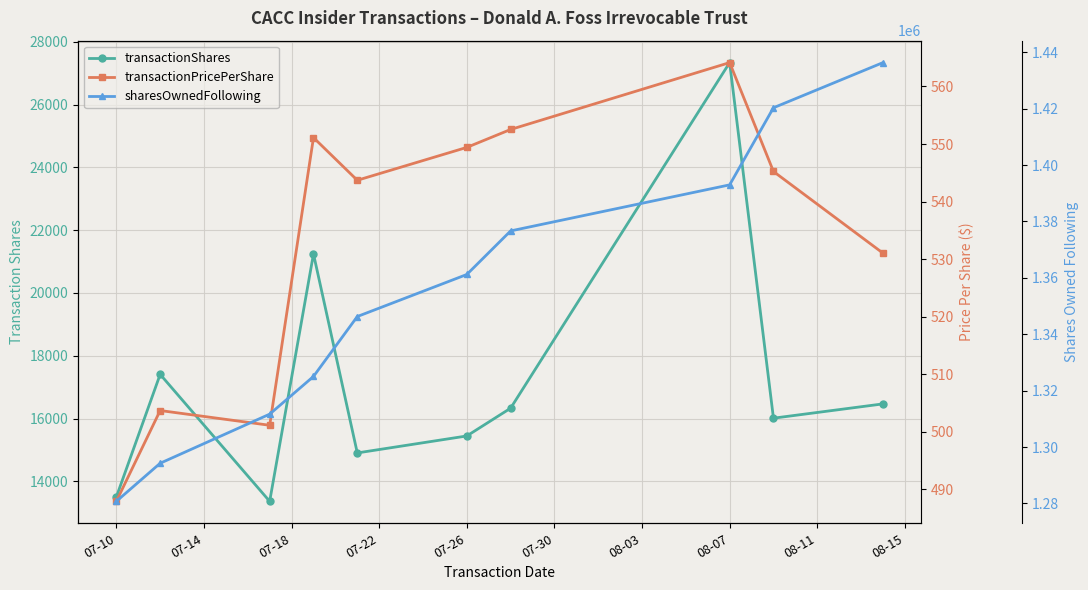

List the series in order of their peak value, highest first.

sharesOwnedFollowing, transactionShares, transactionPricePerShare